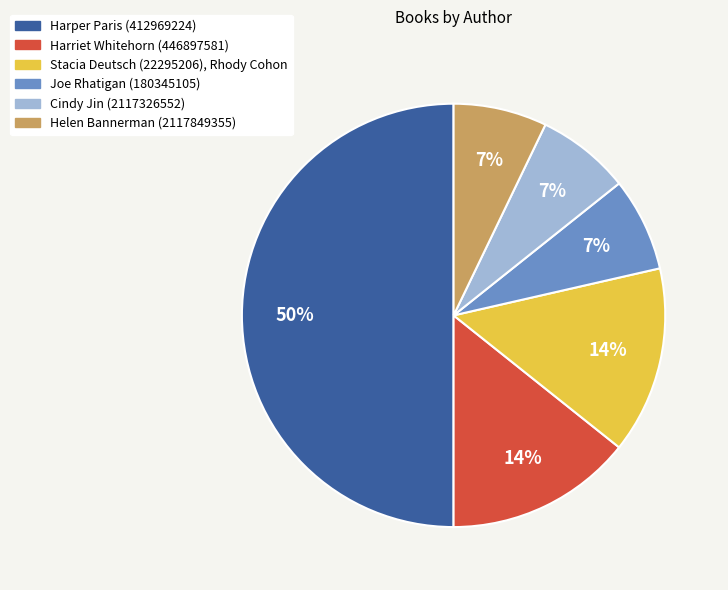

Count the number of slices in the pie.

6